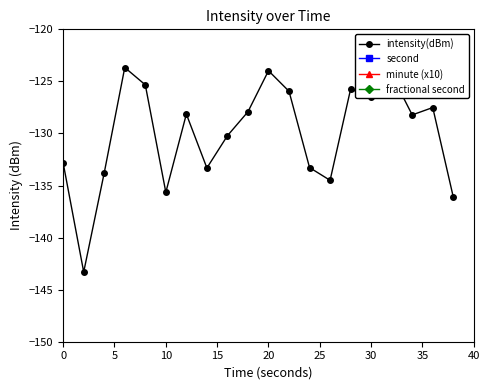

What is the minimum value for intensity(dBm)?

-143.3